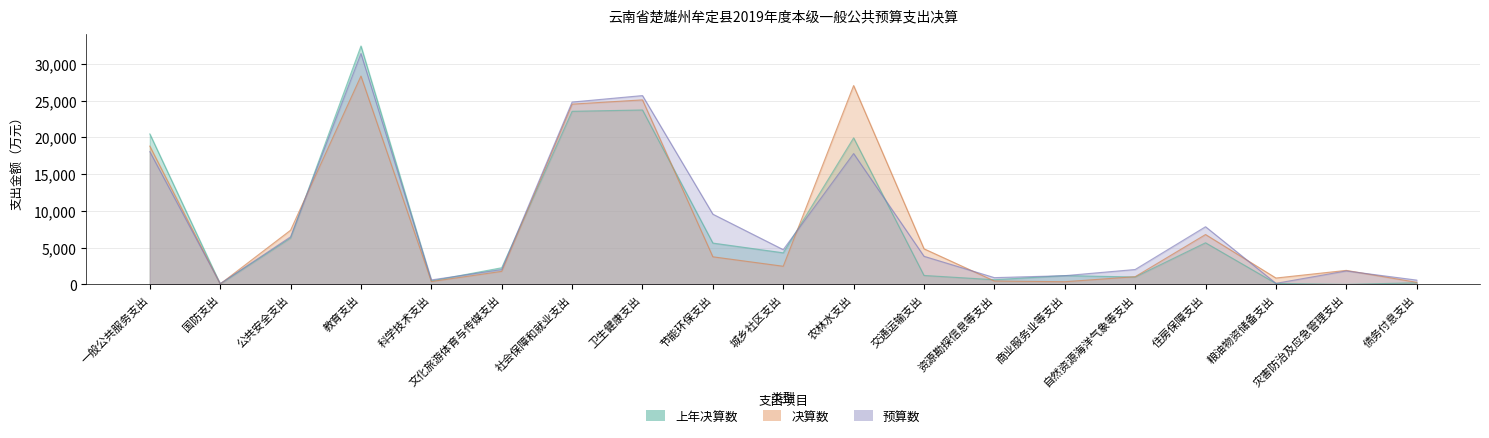

At which category is the sum across all series the highest?

教育支出